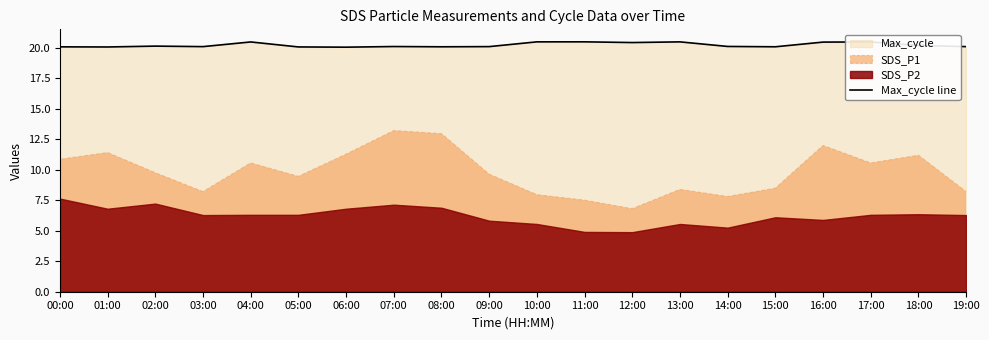

Reading right to left, extract all data points from this chart.

20.1	20.2	20.5	20.5	20.1	20.1	20.5	20.4	20.5	20.5	20.1	20.1	20.1	20.0	20.1	20.5	20.1	20.1	20.1	20.1